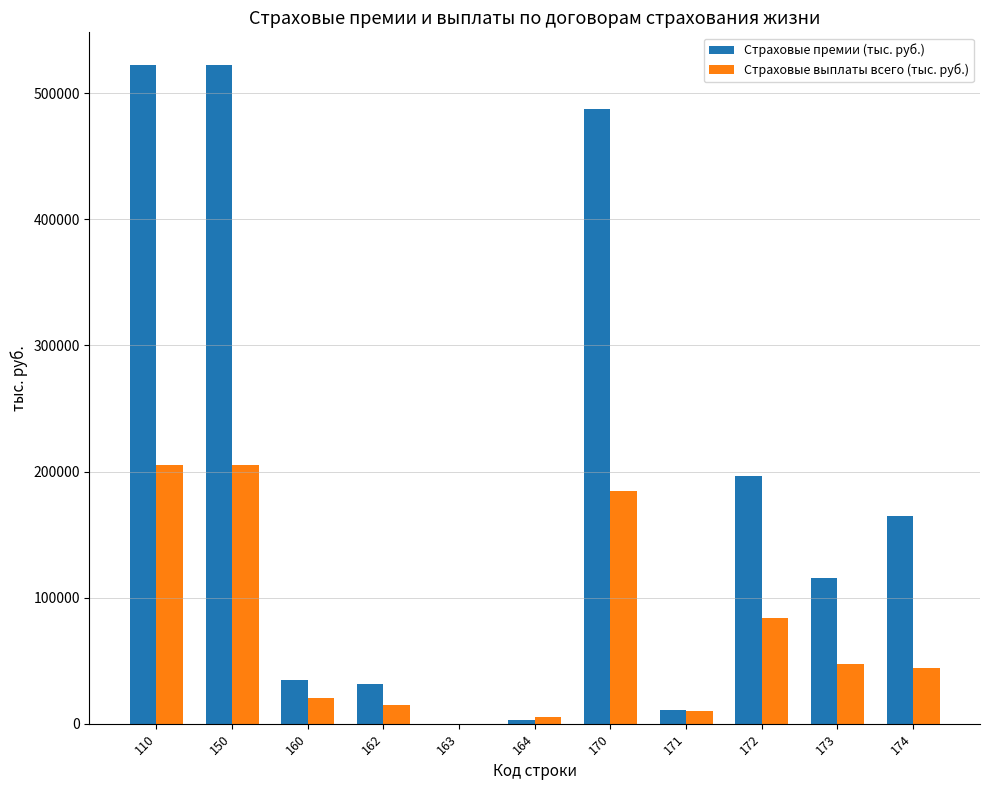

Reading left to right, list all the values displayed in this chart.

Страховые премии (тыс. руб.): 522307.6	522307.6	34412.8	31376.8	0.0	3036.0	487894.8	11003.8	196545.6	115872.8	164472.5
Страховые выплаты всего (тыс. руб.): 205180.6	205180.6	20384.2	14981.9	0.0	5402.3	184796.3	9790.6	84099.3	47114.3	43792.1